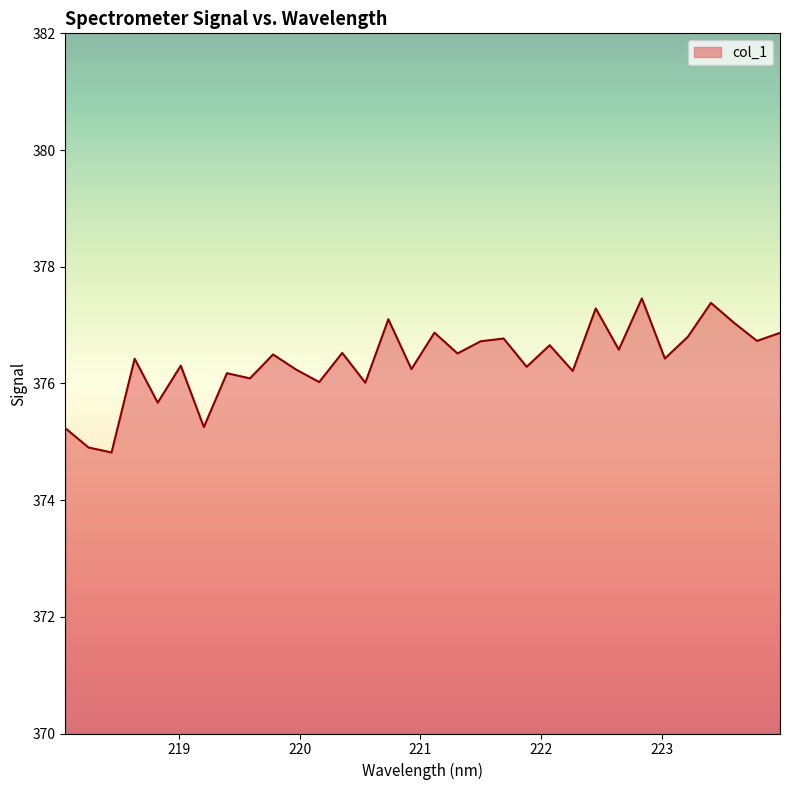

Does the chart display data point markers on the line(s)?

No